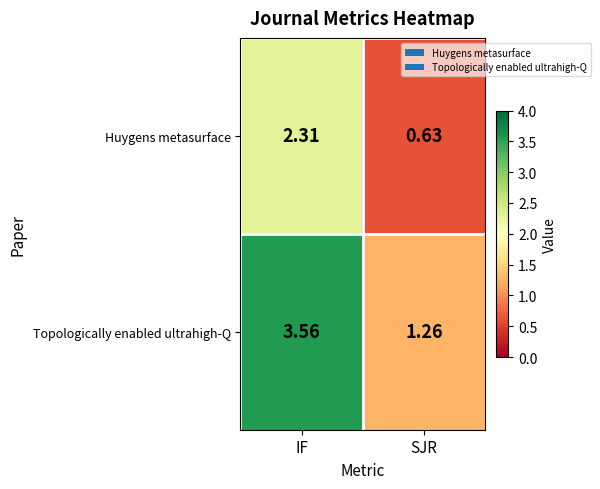

At which category does the chart reach its minimum across all series?

SJR